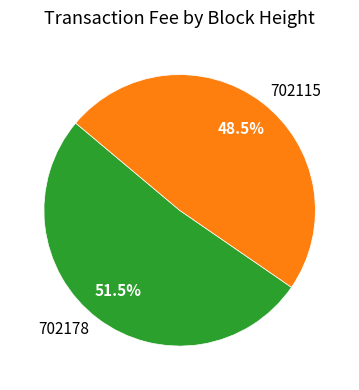

To the nearest percent, what is the difference between the largest and smallest slice percentages?

3%